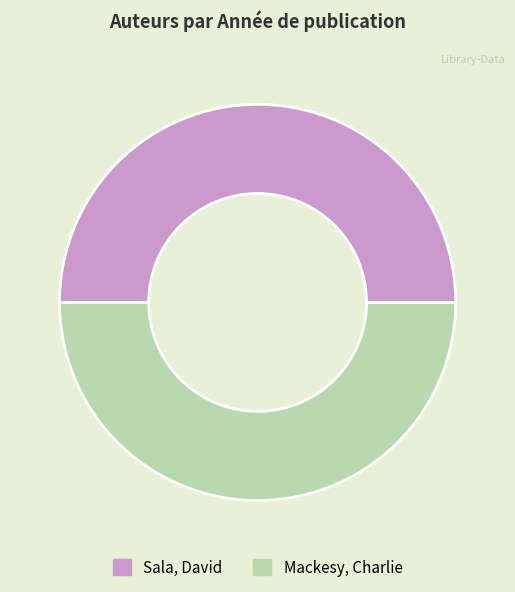

Approximately how many times larger is the value at Sala, David compared to Mackesy, Charlie?

1.0